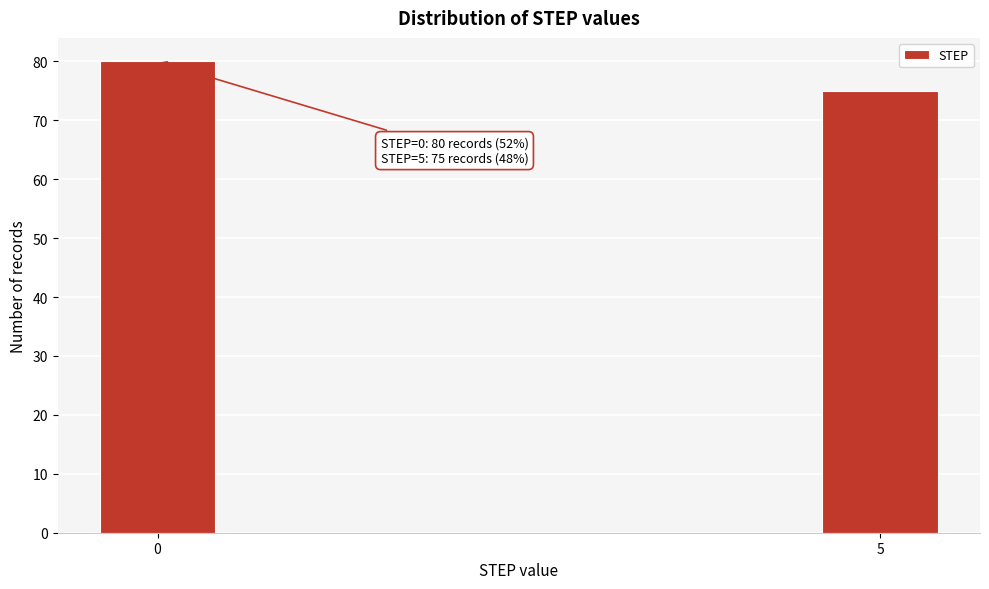

Reading left to right, transcribe all the data shown in this chart.

0=80	5=75